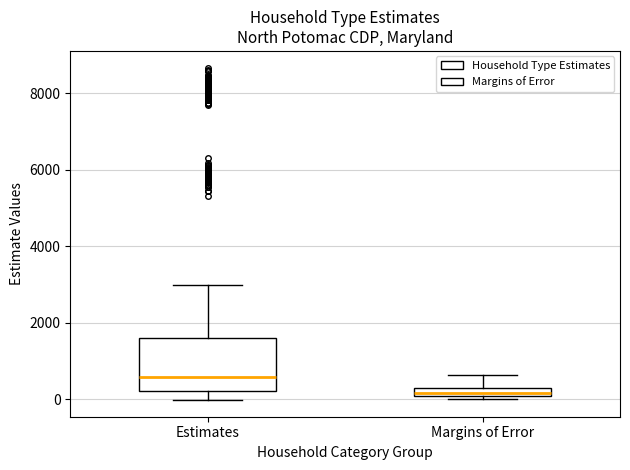

Comparing the boxes themselves (not the whiskers), which one is the tallest?

Estimates